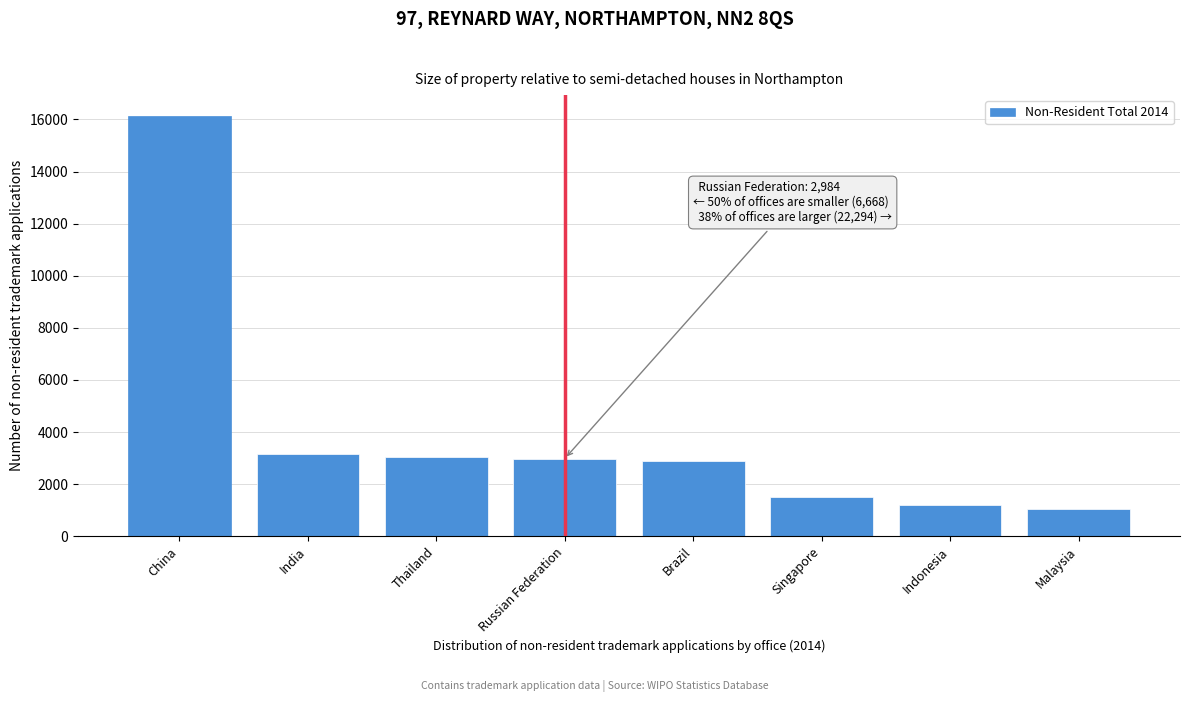

What is the change in value from Russian Federation to Singapore?

-1465